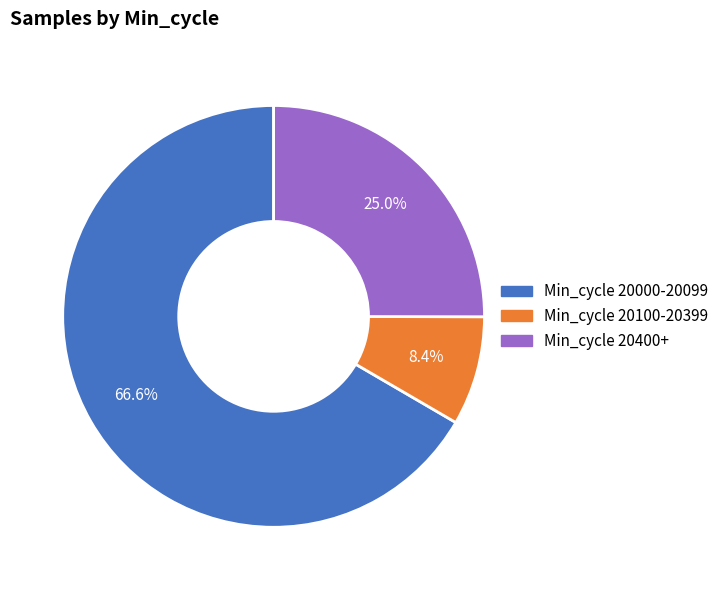

Is there a majority slice in this chart?

Yes